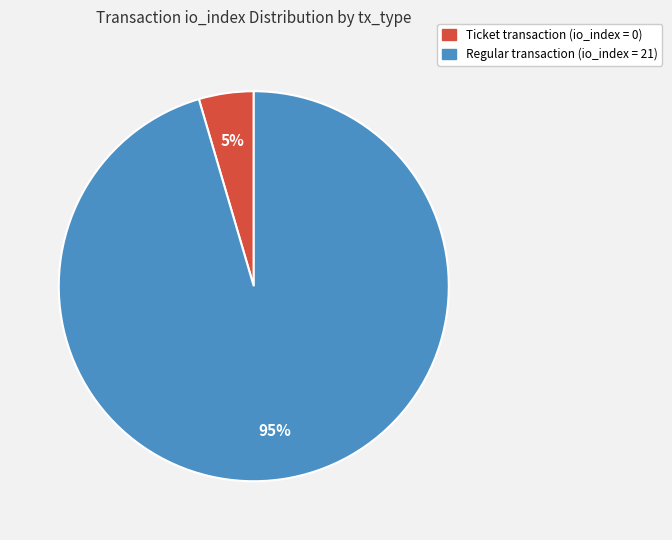

To the nearest percent, what is the average slice percentage?

50%